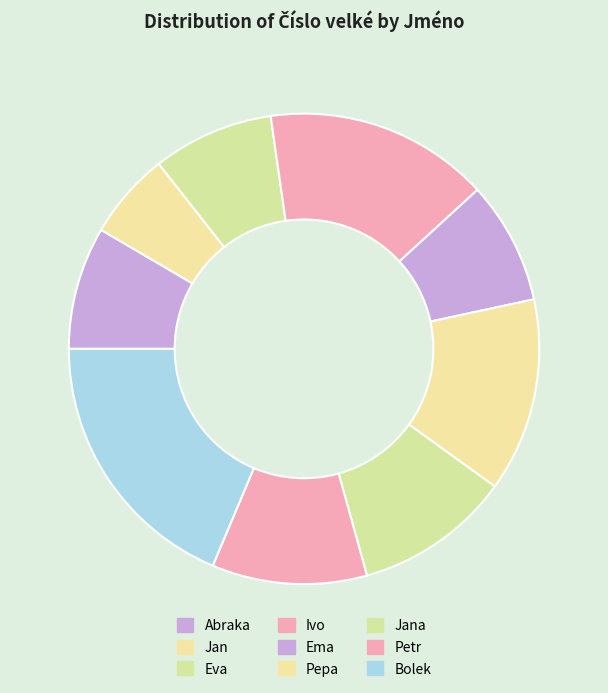

The Bolek slice represents 19% of the pie. True or false?

True